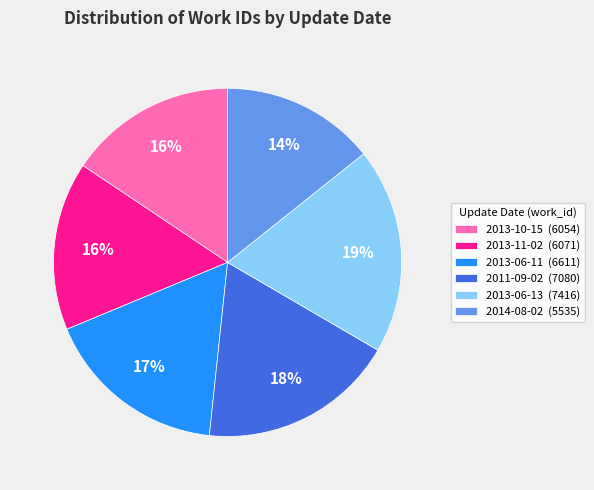

The 2013-11-02 slice represents 5% of the pie. True or false?

False